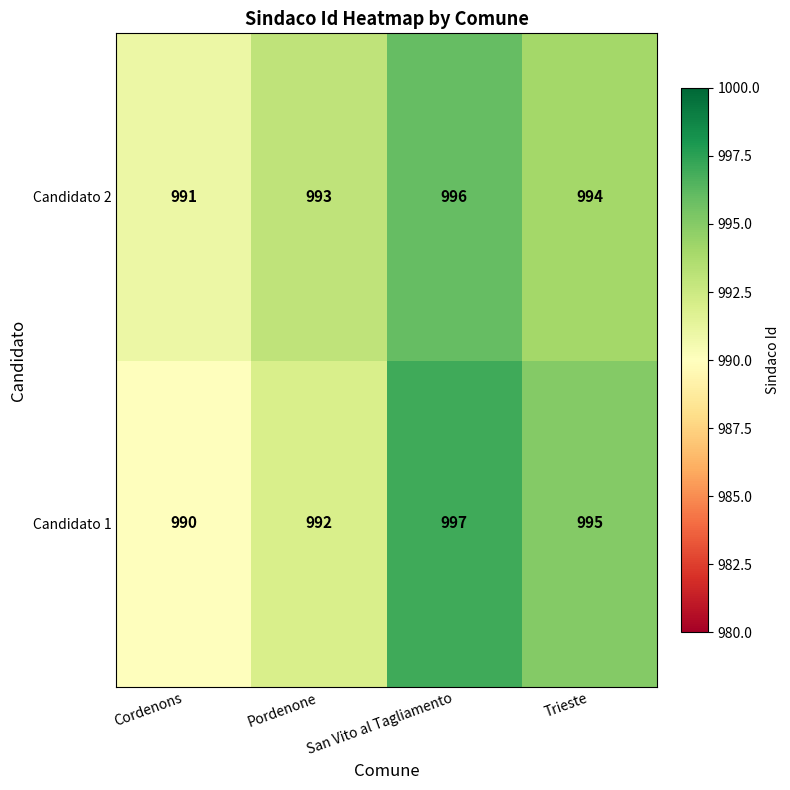

True or false: Candidato 2 has a value of 991 at Cordenons.

True